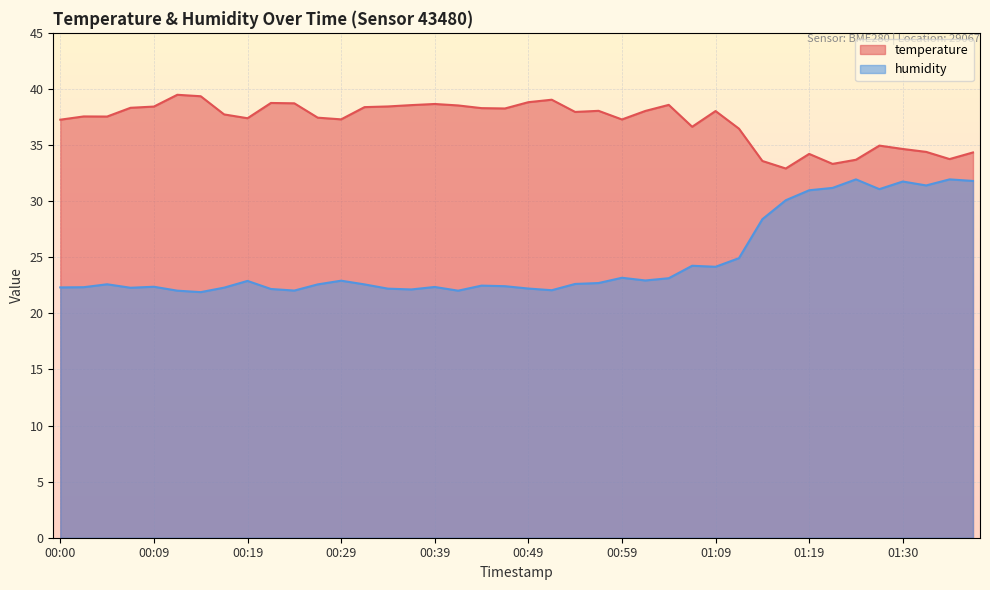

At 01:22, list the series in order from largest to smallest.

temperature, humidity